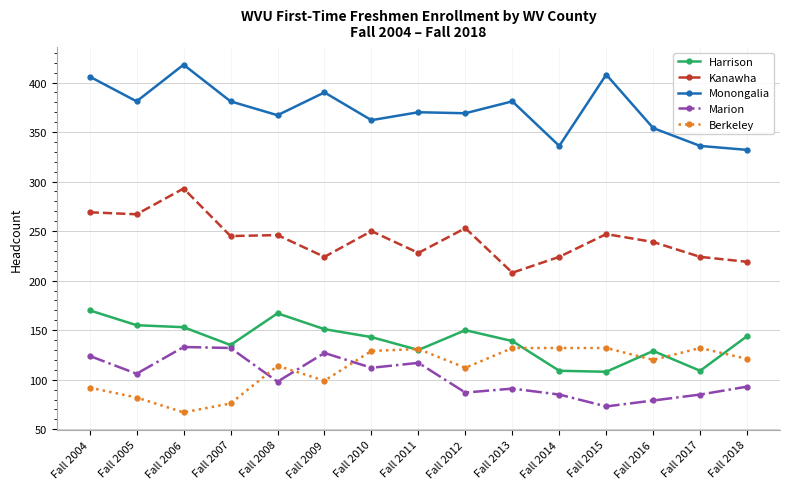

At which label does Kanawha reach its peak?

Fall 2006